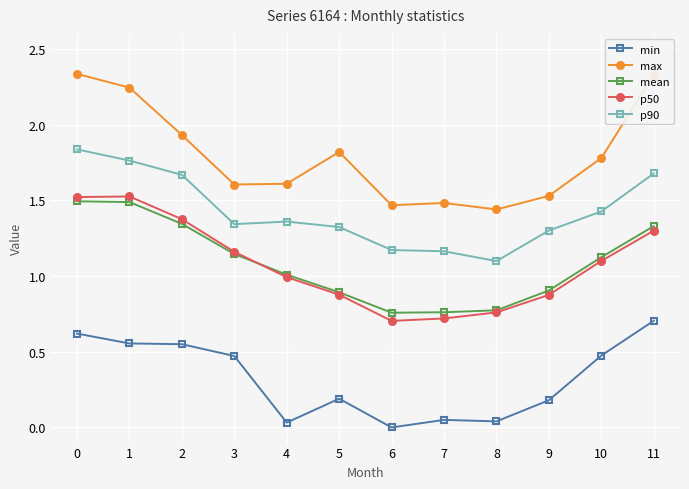

True or false: min has more than 0 interior local peaks.

True